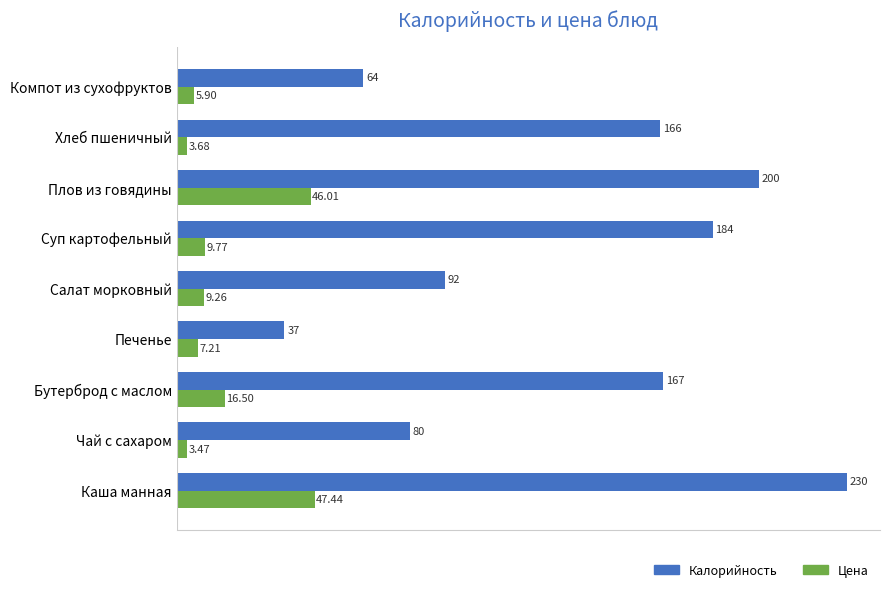

Rank the series by their average value, from lowest to highest.

Цена, Калорийность